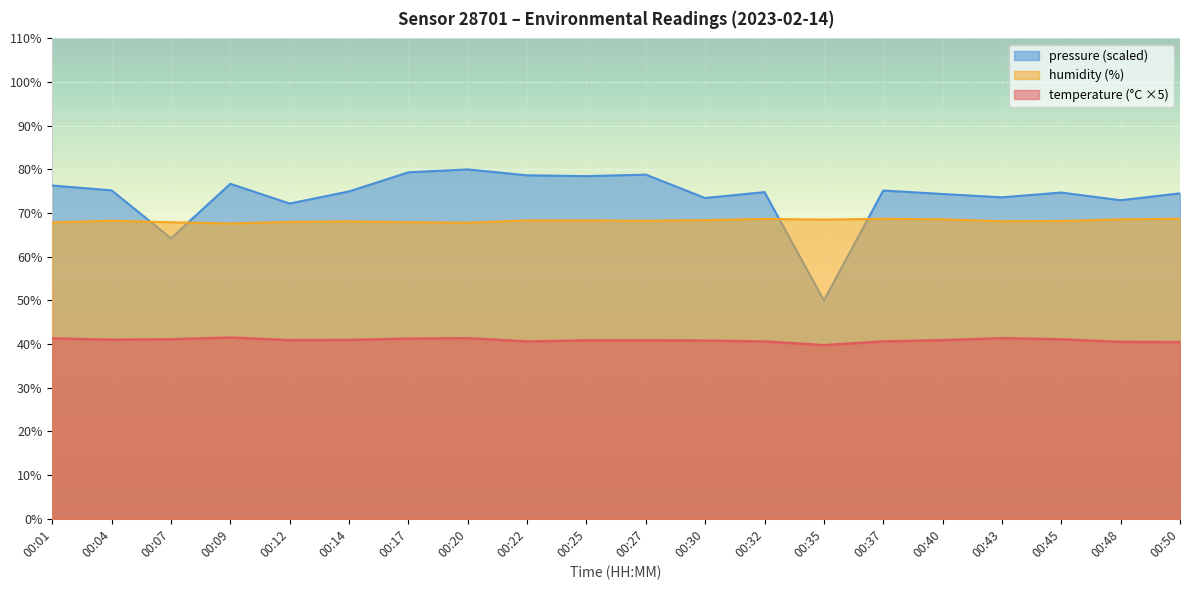

What is the difference between the highest and lowest values at 00:35?

28.8